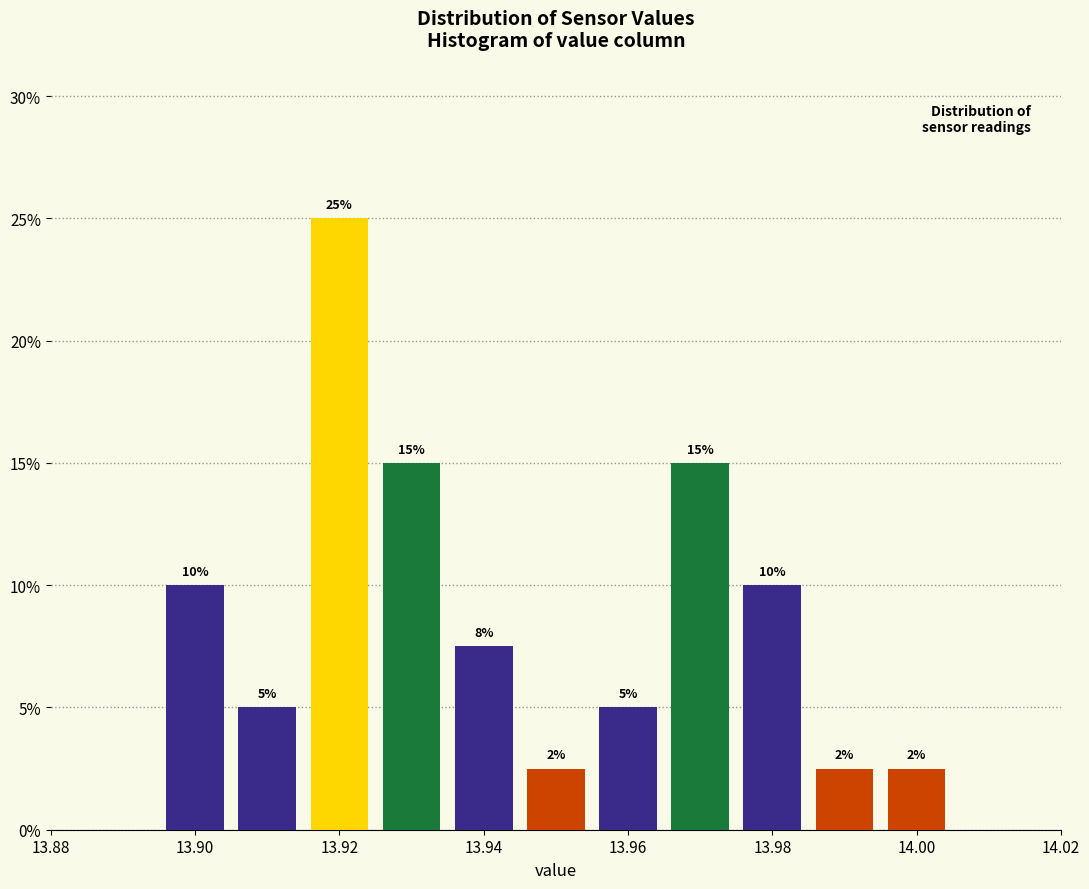

Which range on the x-axis has the tallest bar?

13.915 to 13.925